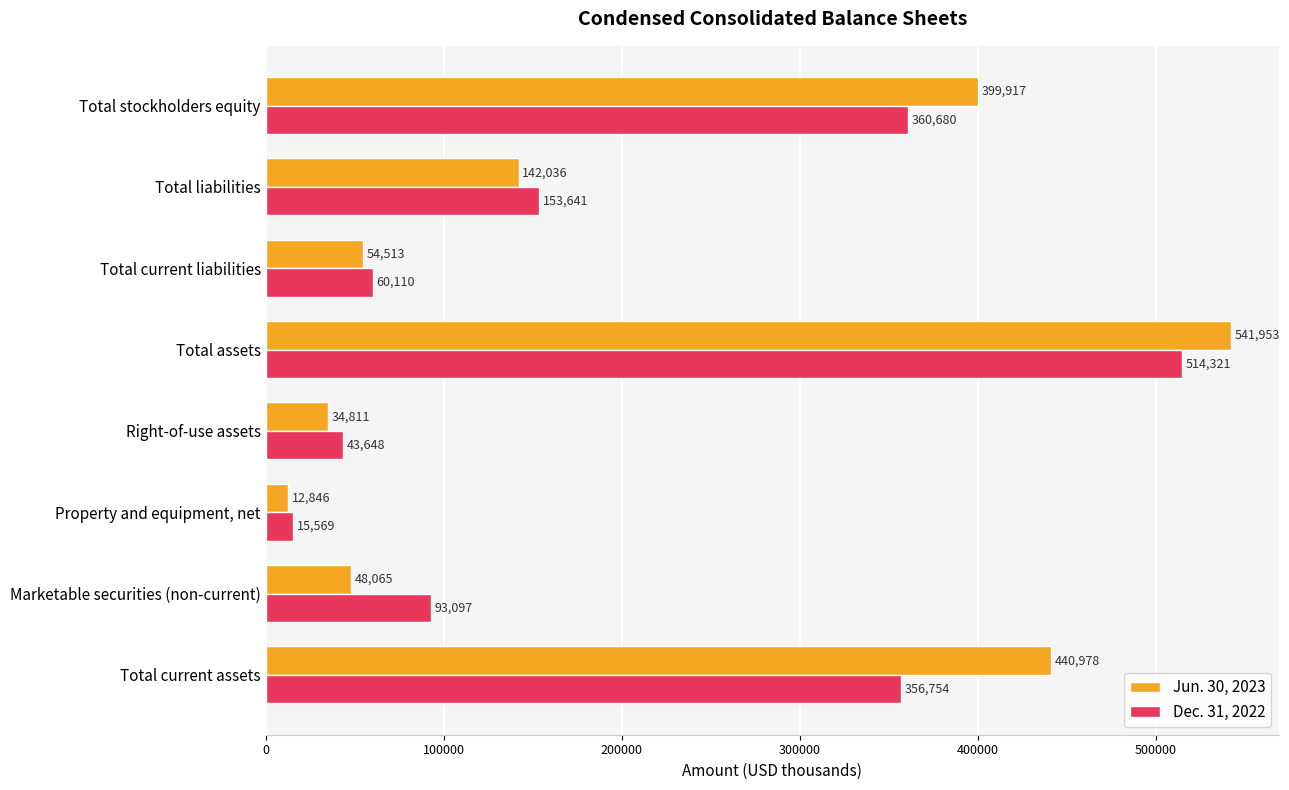

List the series in order of their overall mean, lowest first.

Dec. 31, 2022, Jun. 30, 2023